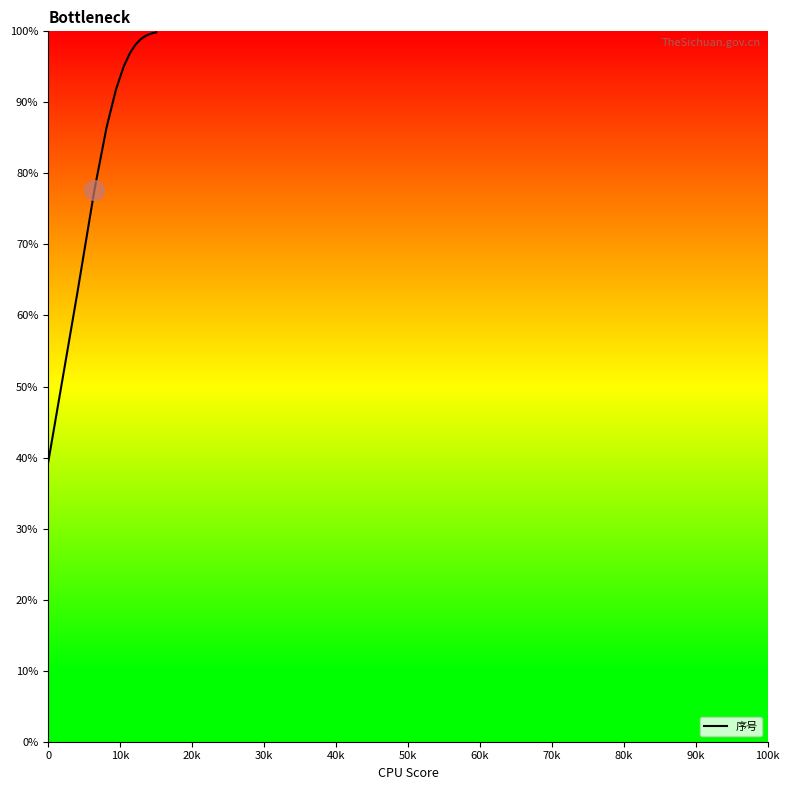

What is the minimum value shown in the chart?

39.3